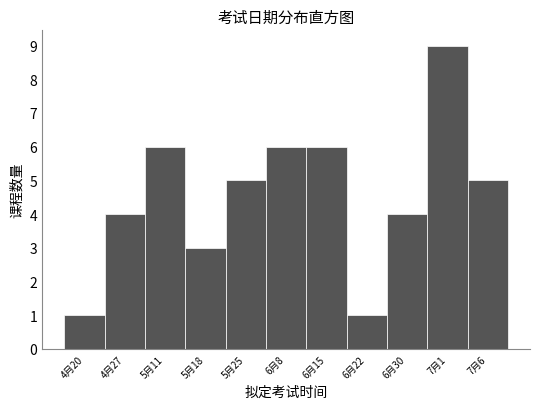

Reading left to right, extract all data points from this chart.

1	4	6	3	5	6	6	1	4	9	5